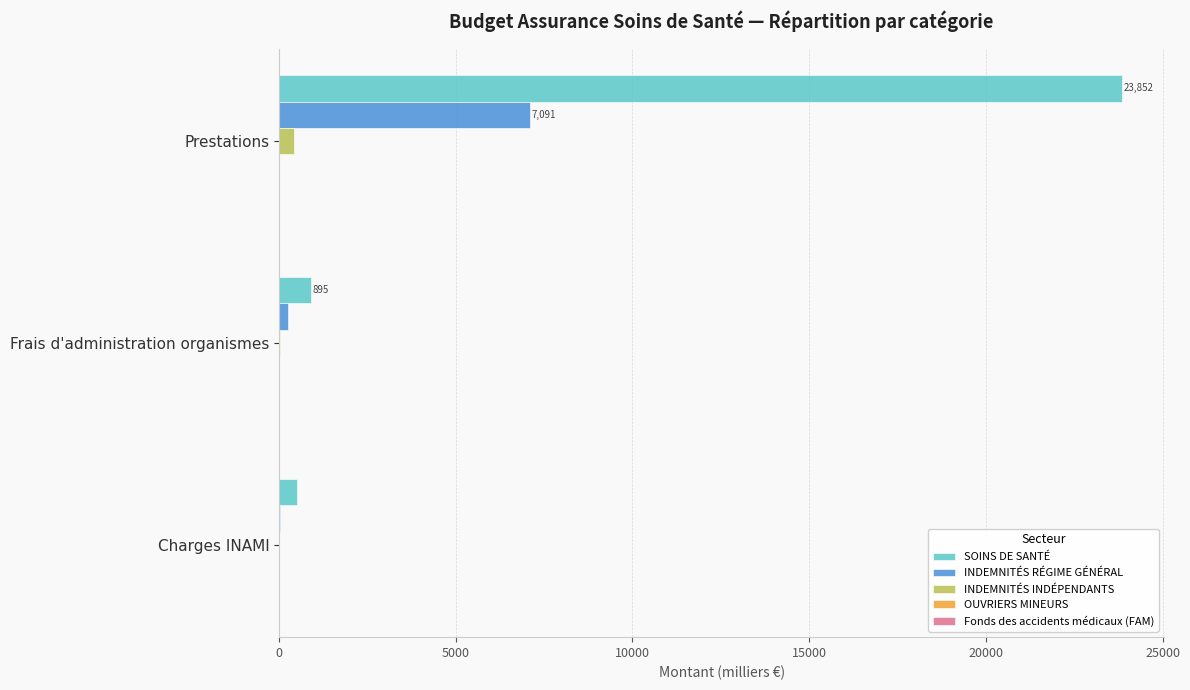

Which series has the largest range (max minus min)?

SOINS DE SANTÉ